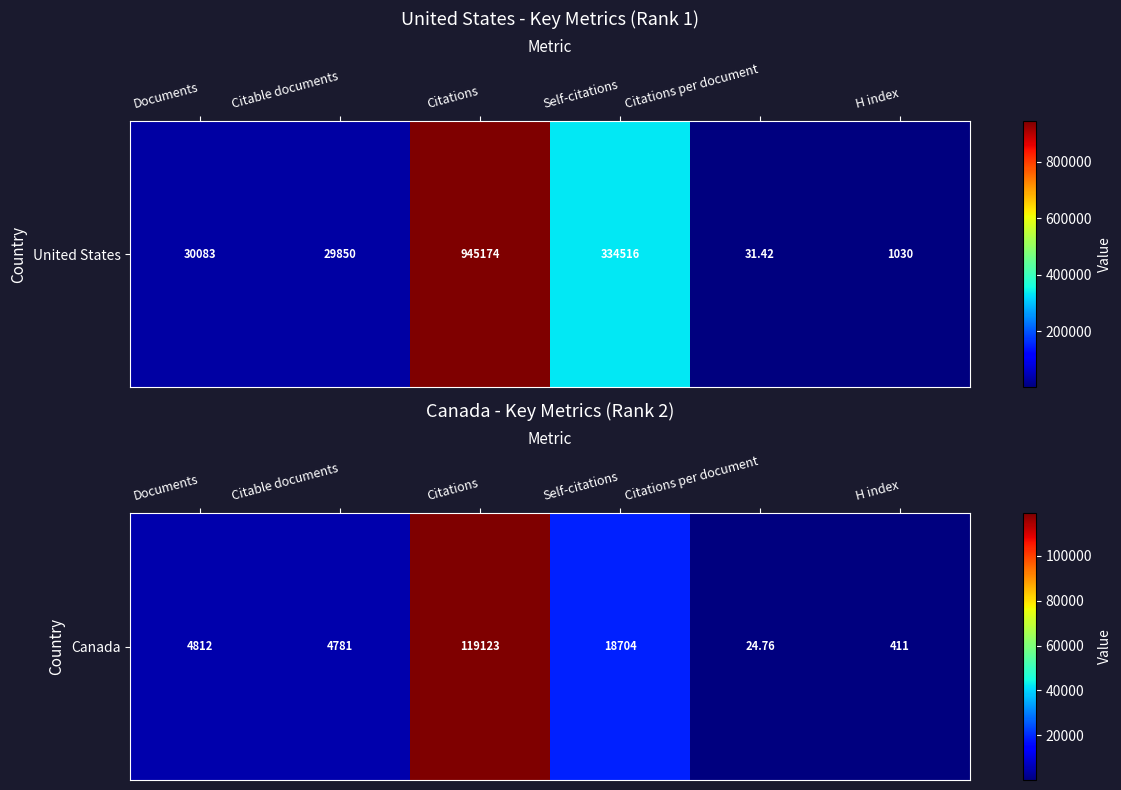

Which category has the lowest value across all series?

Citations per document